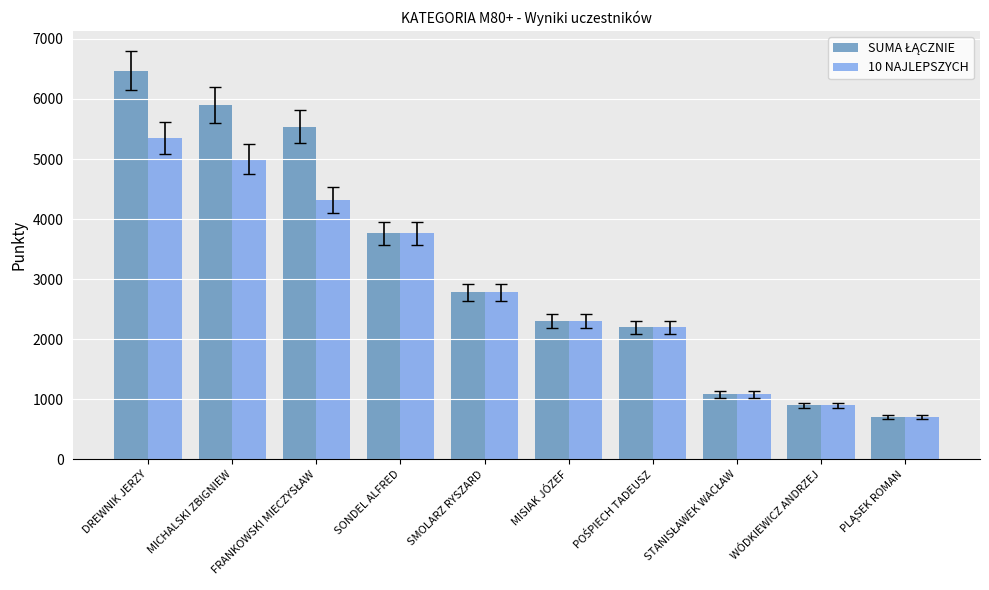

What is the minimum value shown in the chart?

700